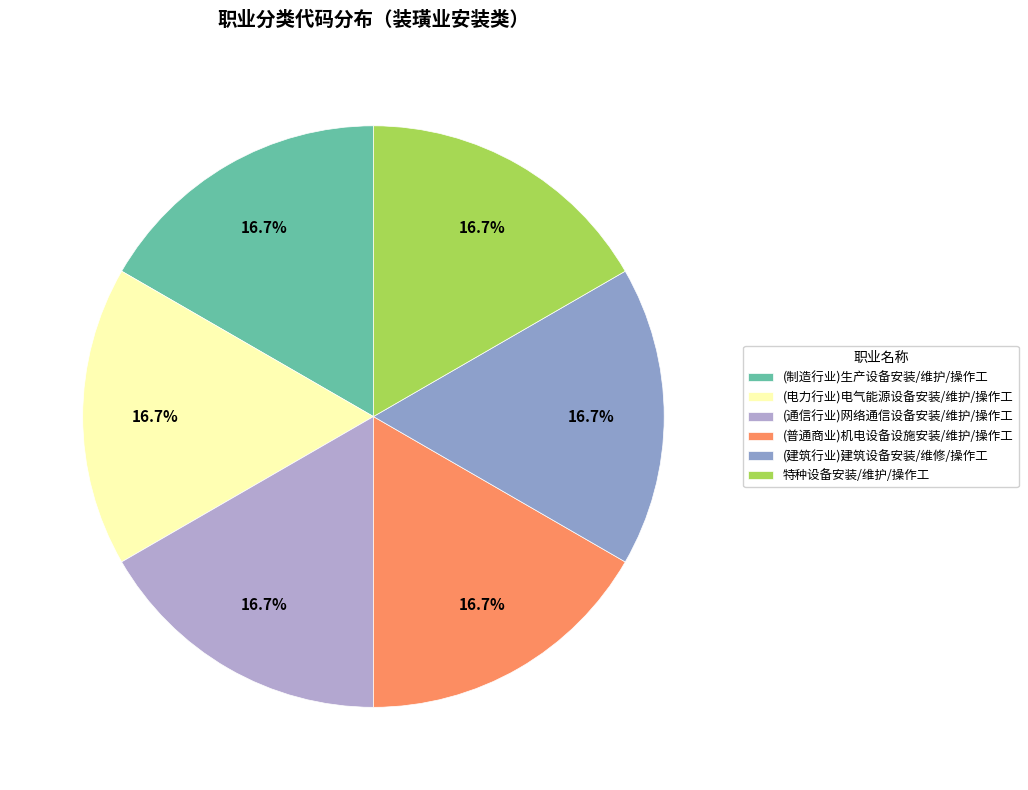

Rank the categories by value from lowest to highest.

(制造行业)生产设备安装/维护/操作工（不含高炉）, (电力行业)电气能源设备安装/维护/操作工（不含铁塔）, (通信行业)网络通信设备安装/维护/操作工（不含铁塔）, (普通商业及居民服务)机电设备设施安装/维护/操作工（不含高压电）, (建筑行业)建筑设备安装/维修/操作工（不含塔吊）, 特种设备安装/维护/操作工